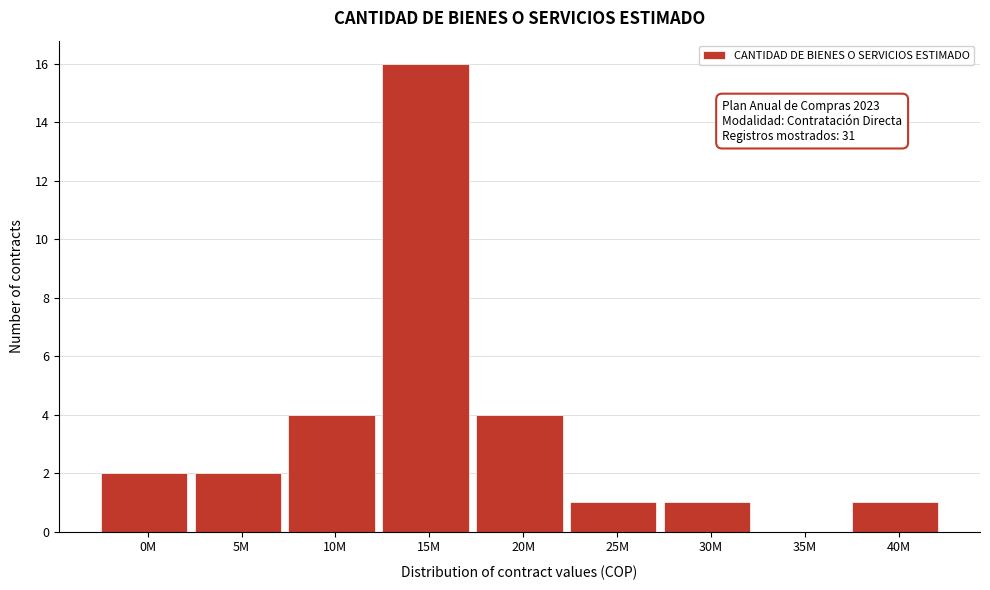

Reading right to left, extract all data points from this chart.

40M=1	35M=0	30M=1	25M=1	20M=4	15M=16	10M=4	5M=2	0M=2